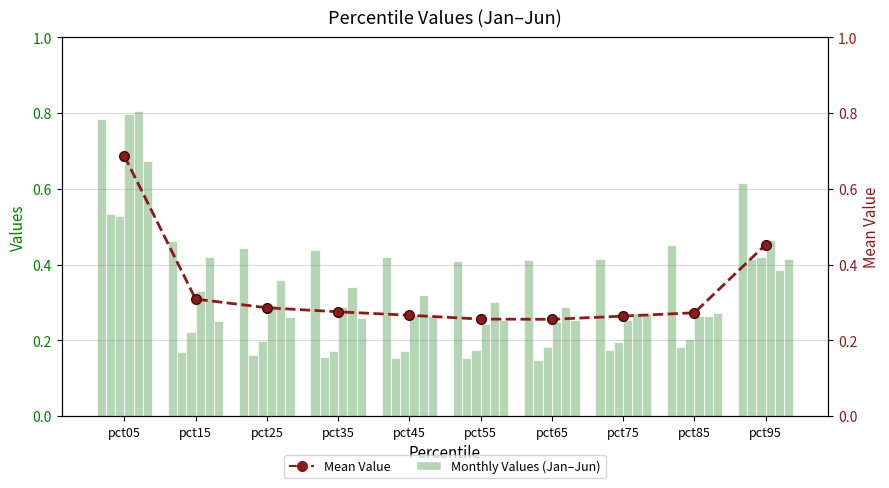

The Mean across months series shows 0.5 at pct15. True or false?

False